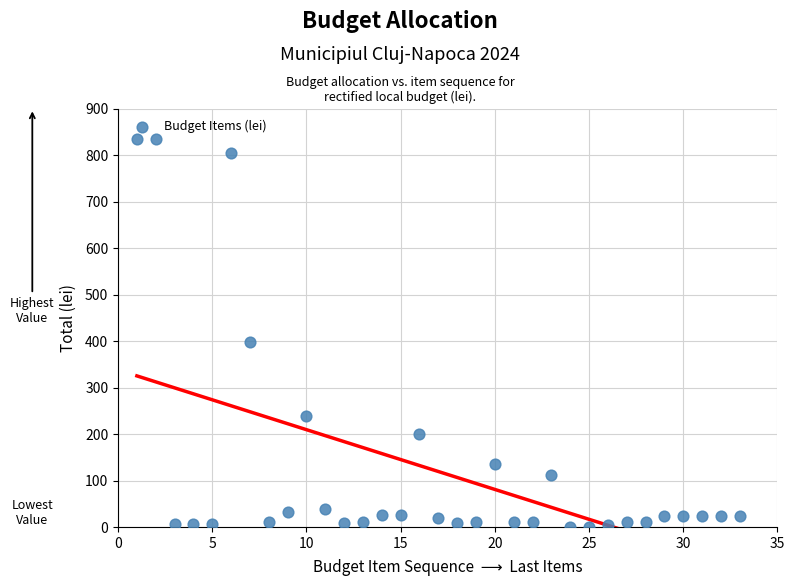

What is the range of Y values (max minus min)?

834